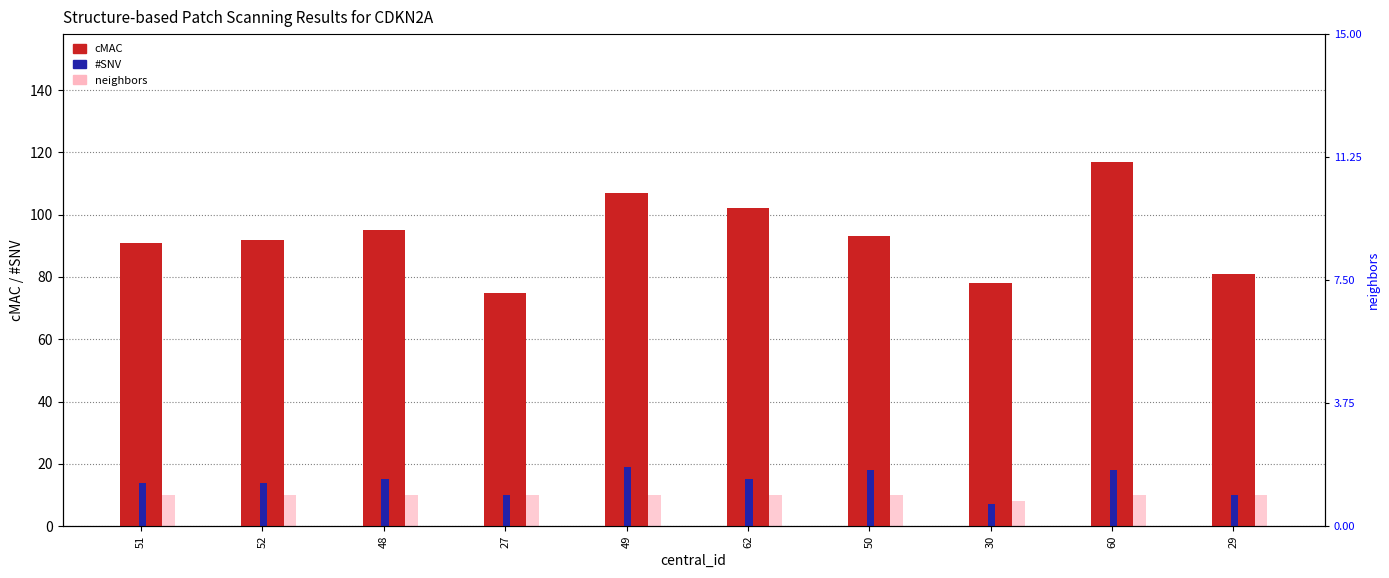

Count the number of categories in the chart.

10